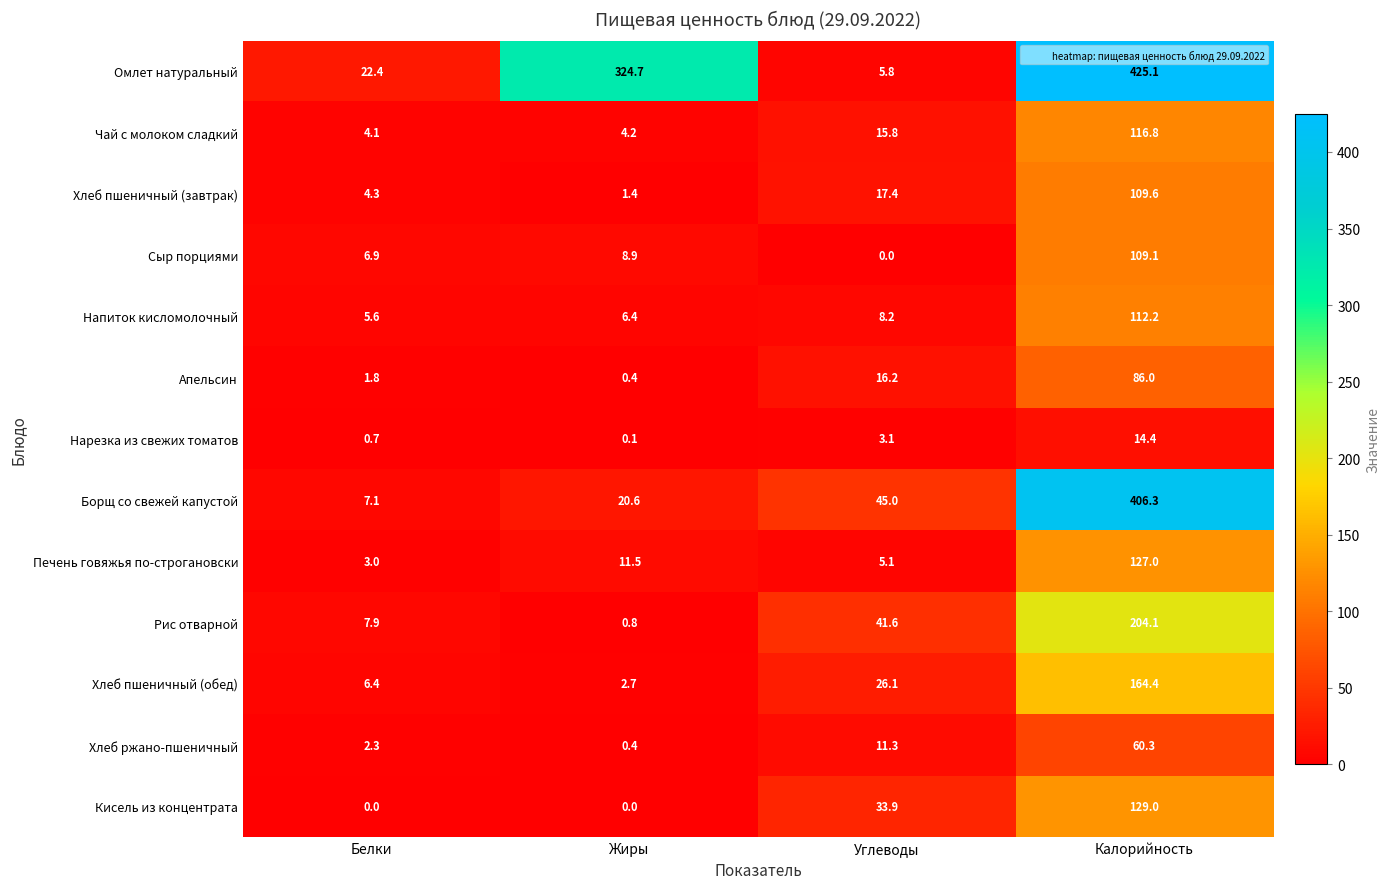

The value of Рис отварной at Жиры is 0.8. True or false?

True